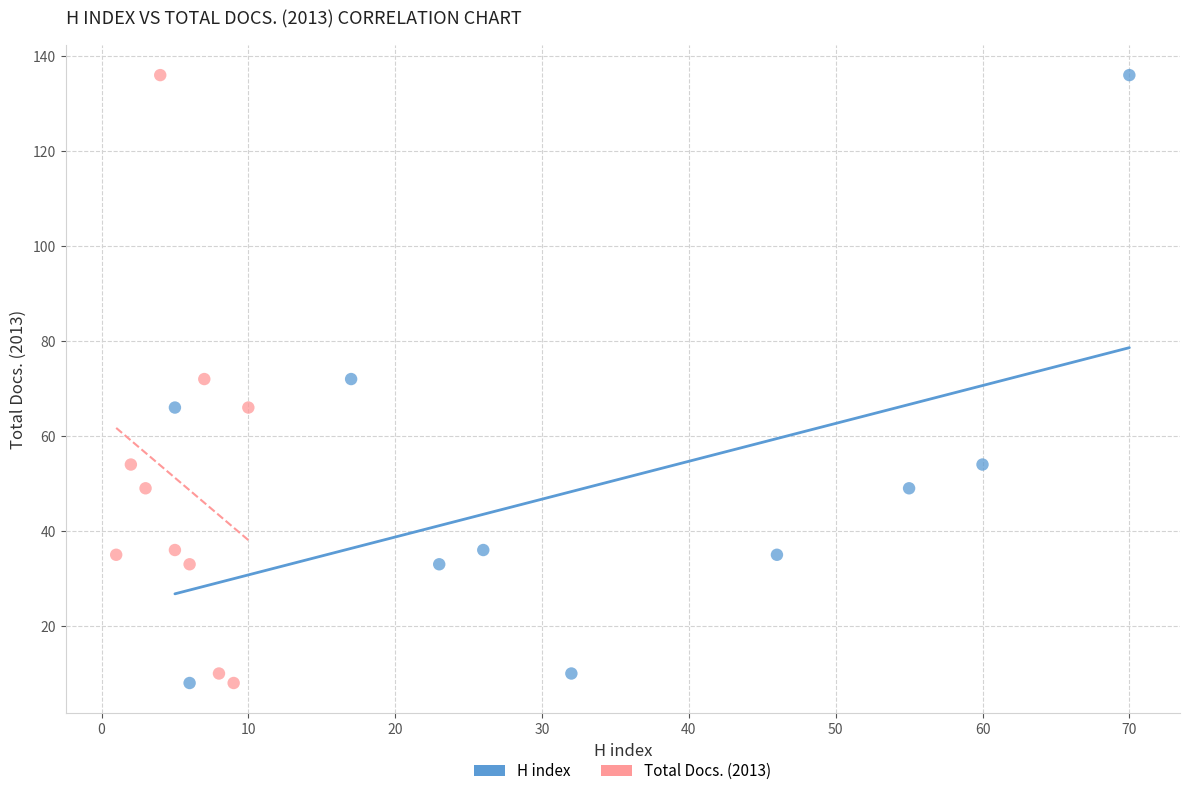

What are all the series names shown in the legend?

H index, Total Docs. (2013)